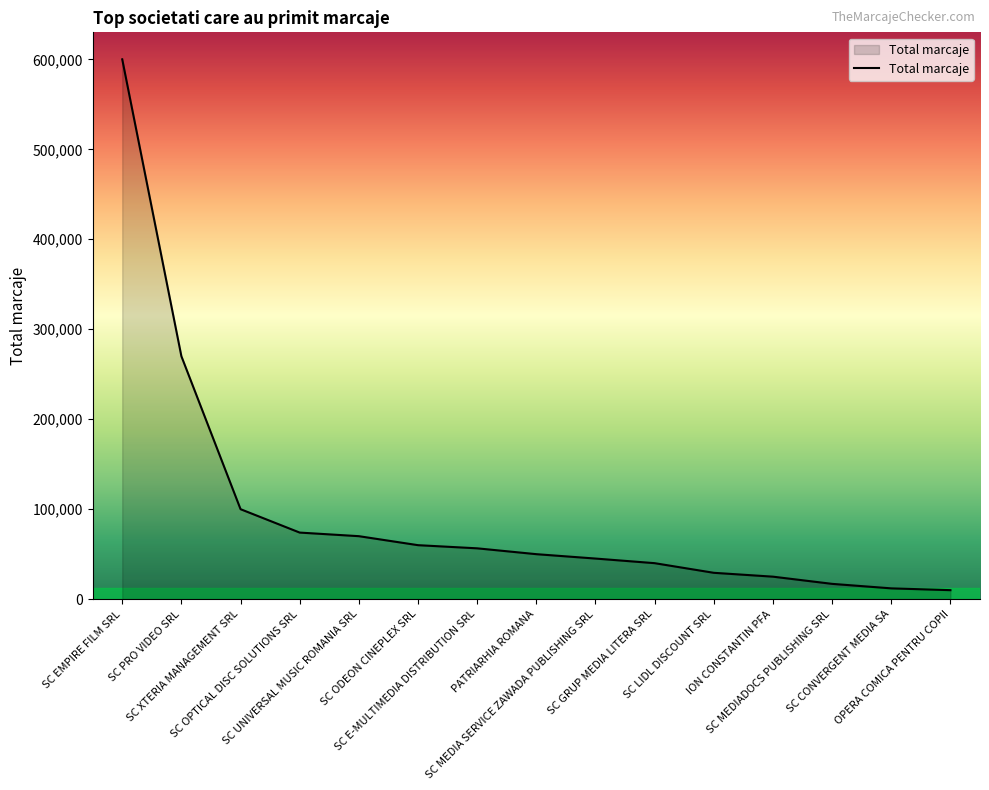

What is the change in value from SC UNIVERSAL MUSIC ROMANIA SRL to SC GRUP MEDIA LITERA SRL?

-30000